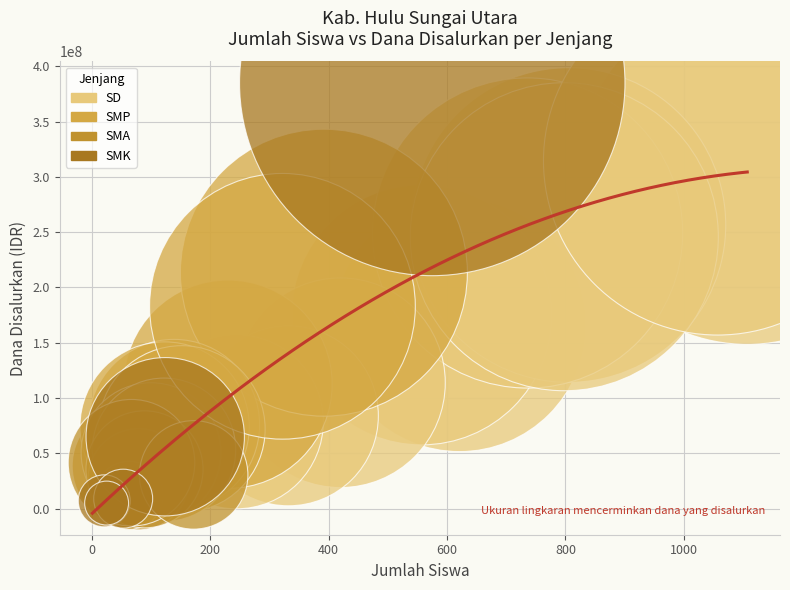

Which series contains the highest Y value?

SMK